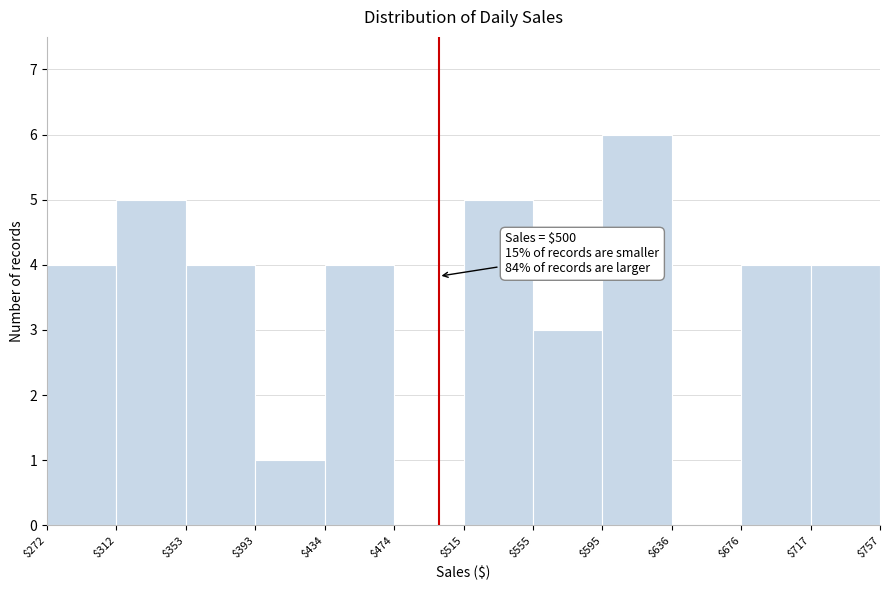

Over which range of the x-axis is the bar tallest?

$595 to $636